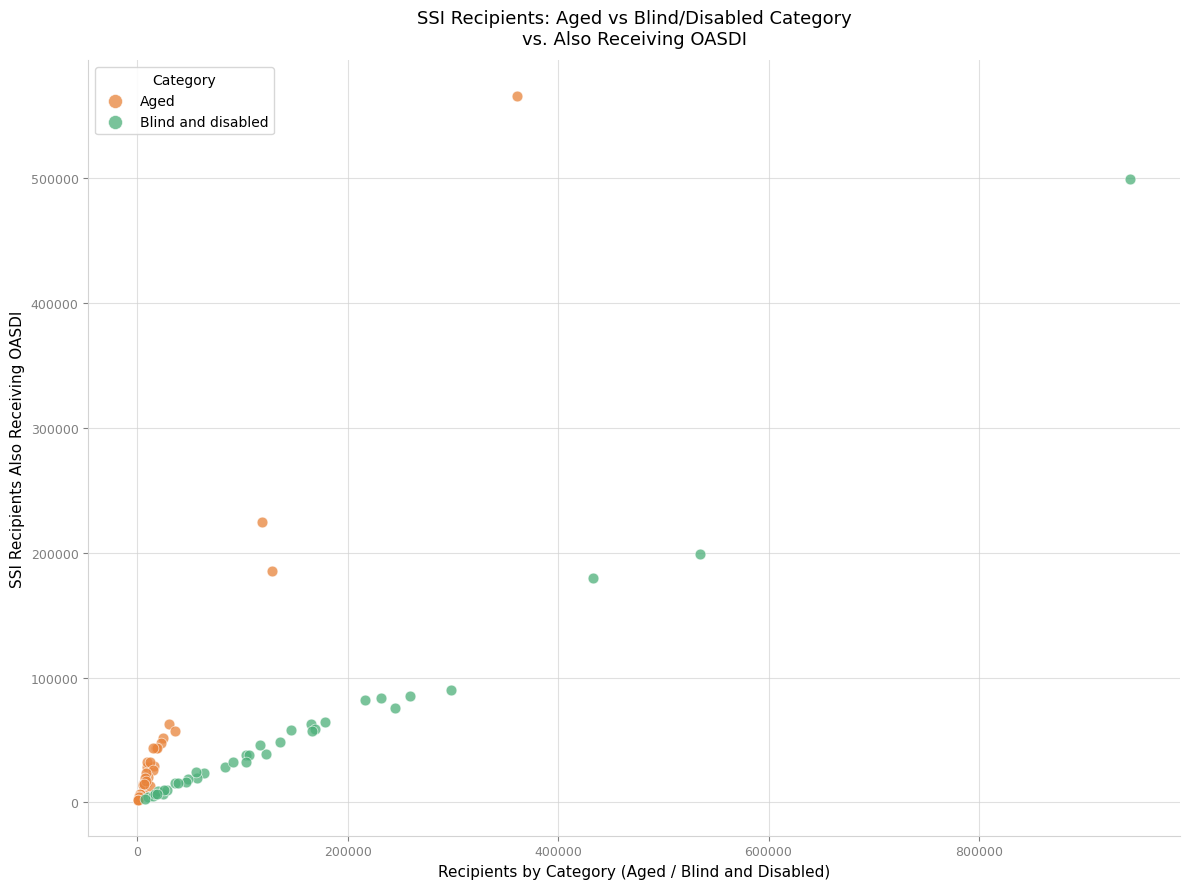

Which series has the widest spread of Y values?

Aged